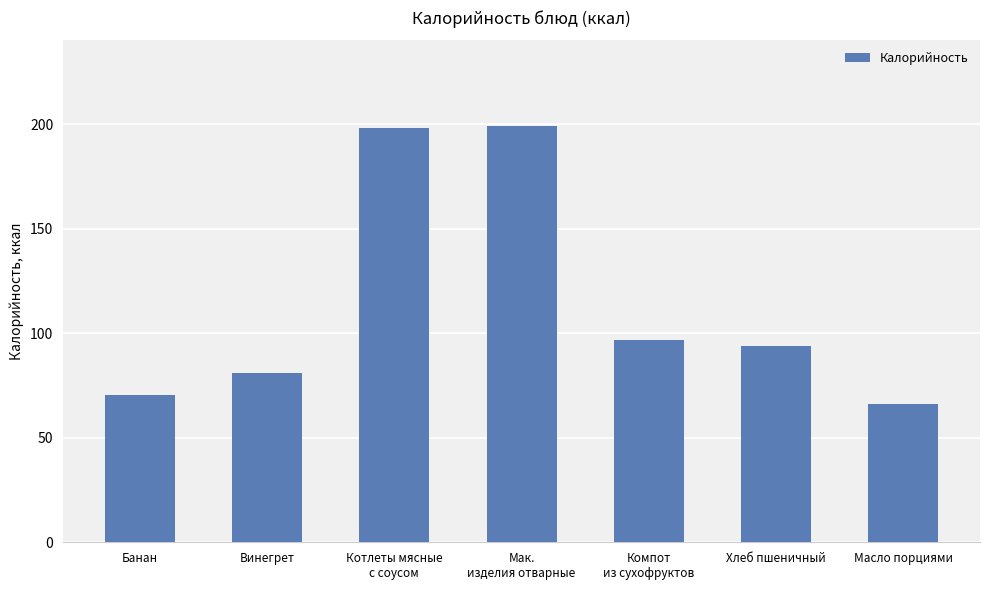

Reading right to left, list all the values displayed in this chart.

Масло порциями=66.1	Хлеб пшеничный=94.0	Компот
из сухофруктов=96.7	Мак.
изделия отварные=199.0	Котлеты мясные
с соусом=197.9	Винегрет=81.0	Банан=70.5